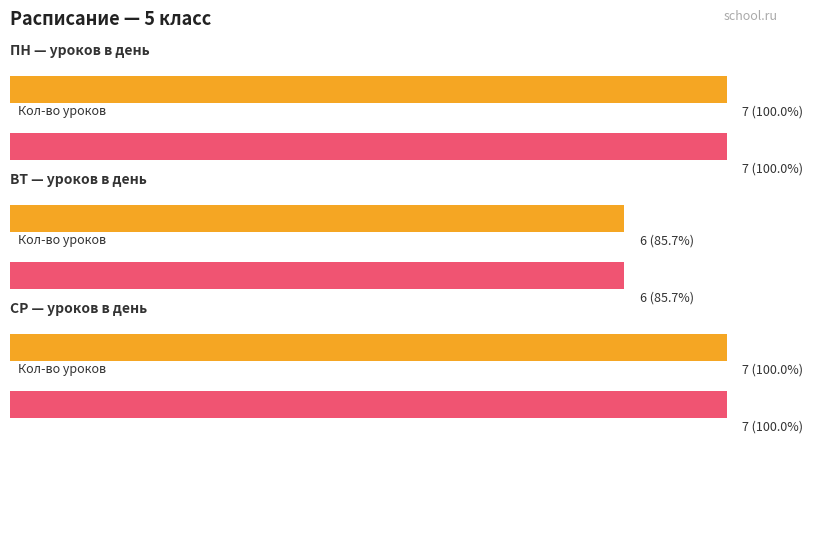

The value of Среднее кол-во уроков at СР is 11. True or false?

False